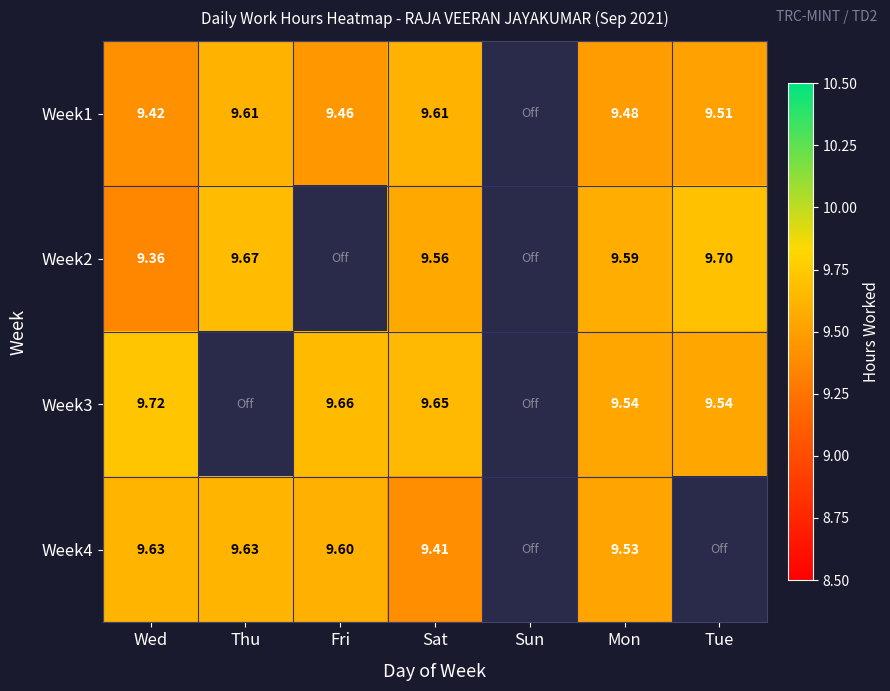

Which category has the highest value in the Week3 series?

Wed